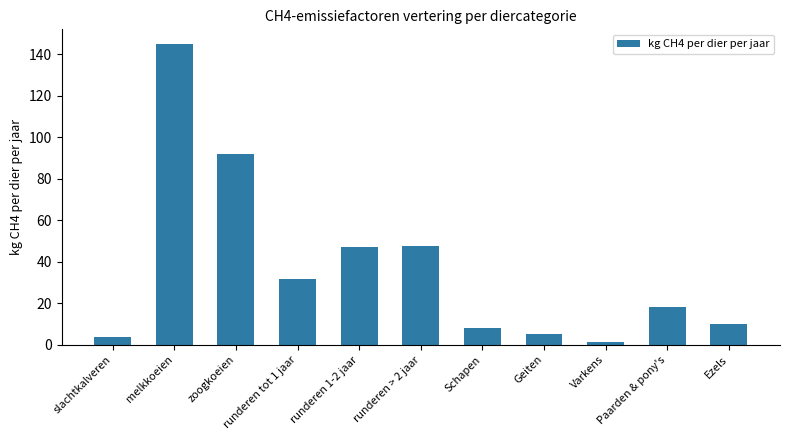

Does the chart contain any negative values?

No